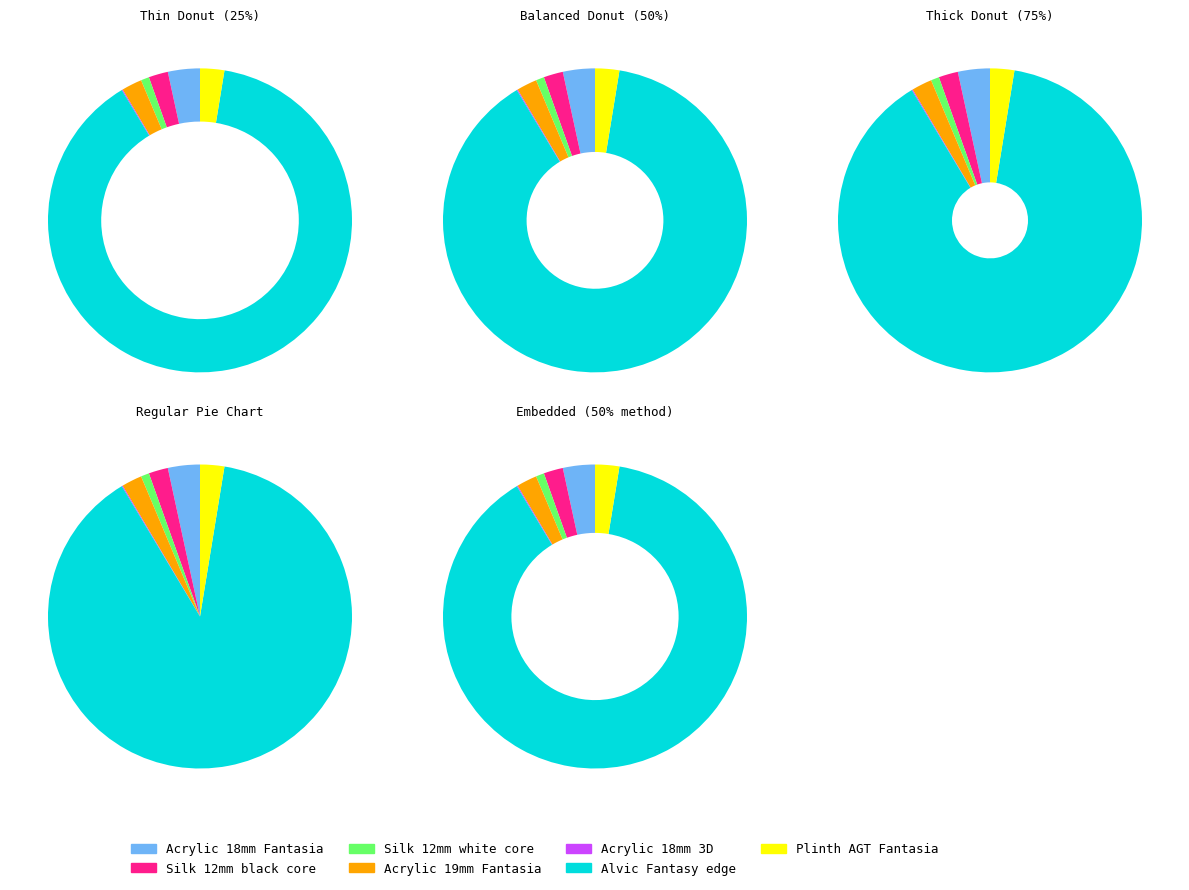

Which slice is the largest?

Alvic Fantasy edge